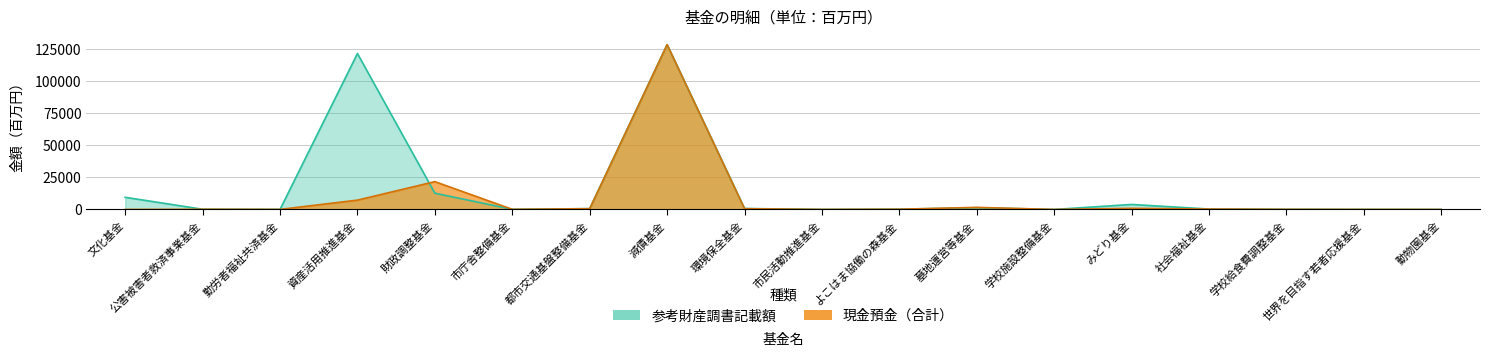

True or false: 参考財産調書記載額 has a value of 102 at 世界を目指す若者応援基金.

False